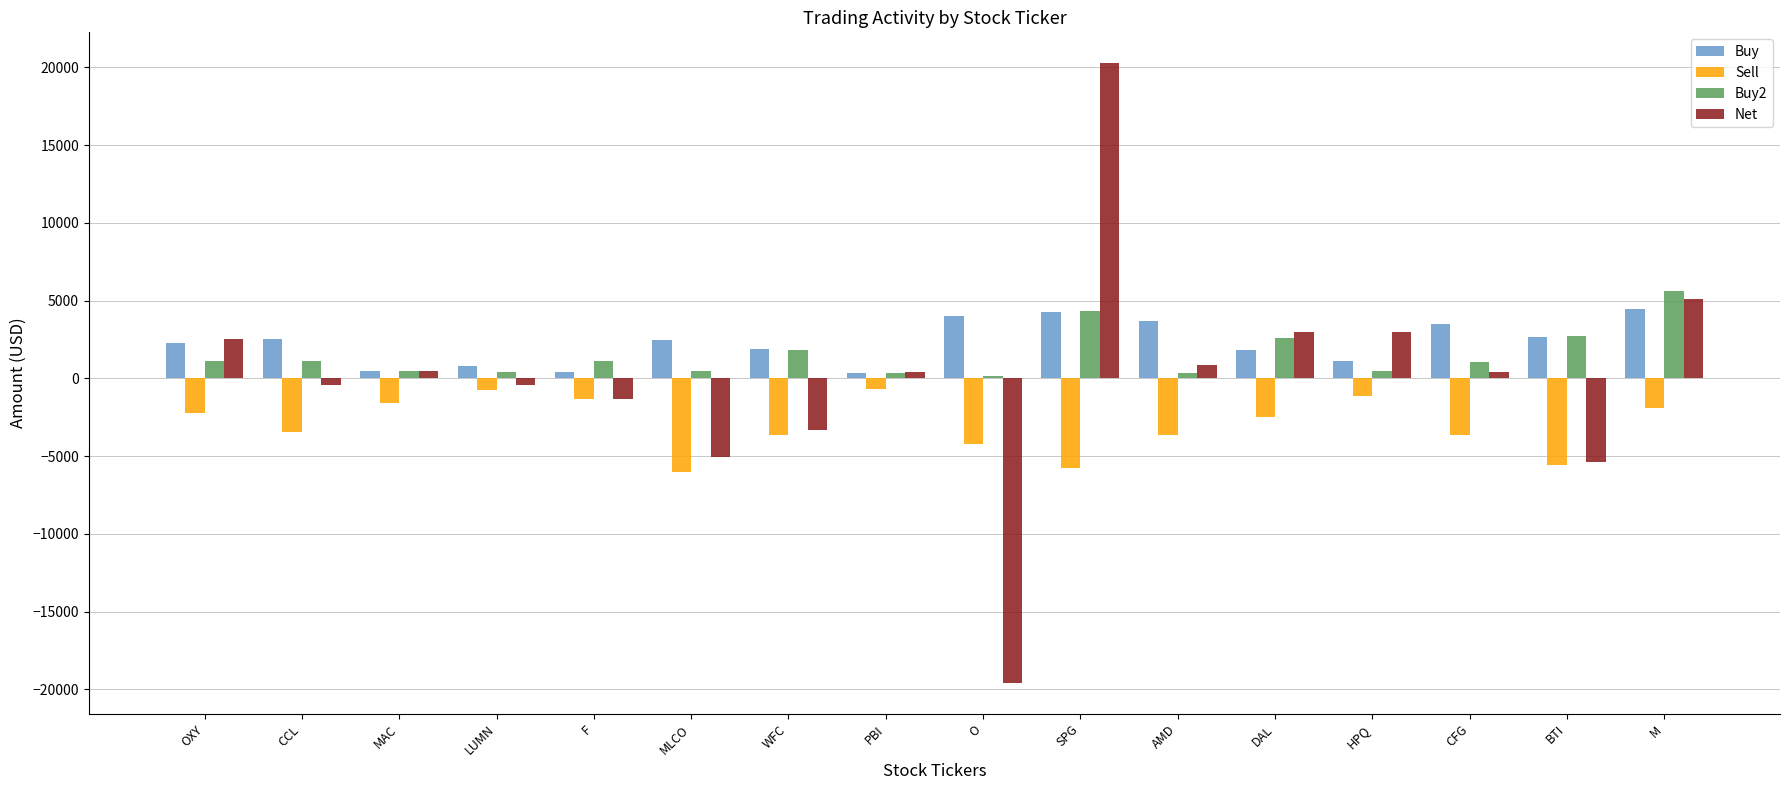

List the series in order of their peak value, lowest first.

Sell, Buy, Buy2, Net